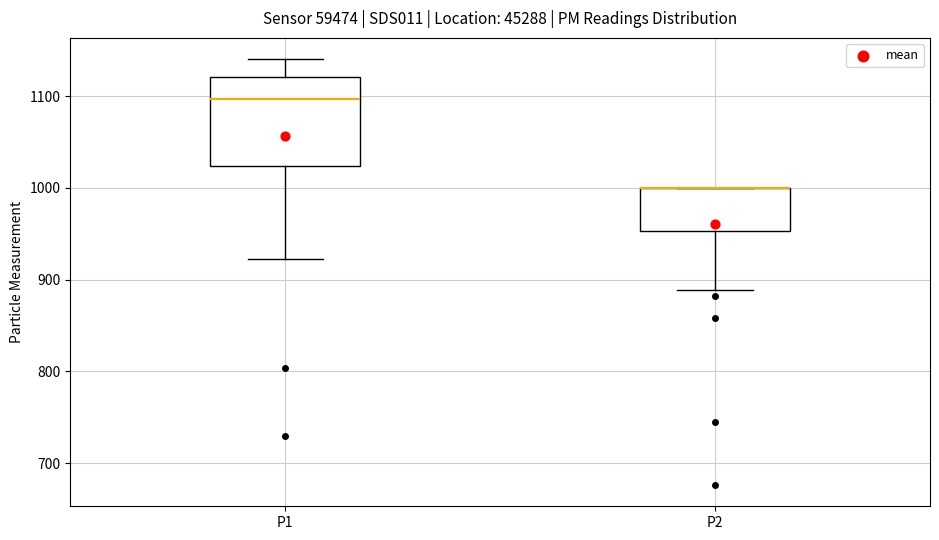

Where is the upper edge of the box for P2 on the y-axis? The values are not printed on the chart, so give them approximately, as read against the axis.

1000